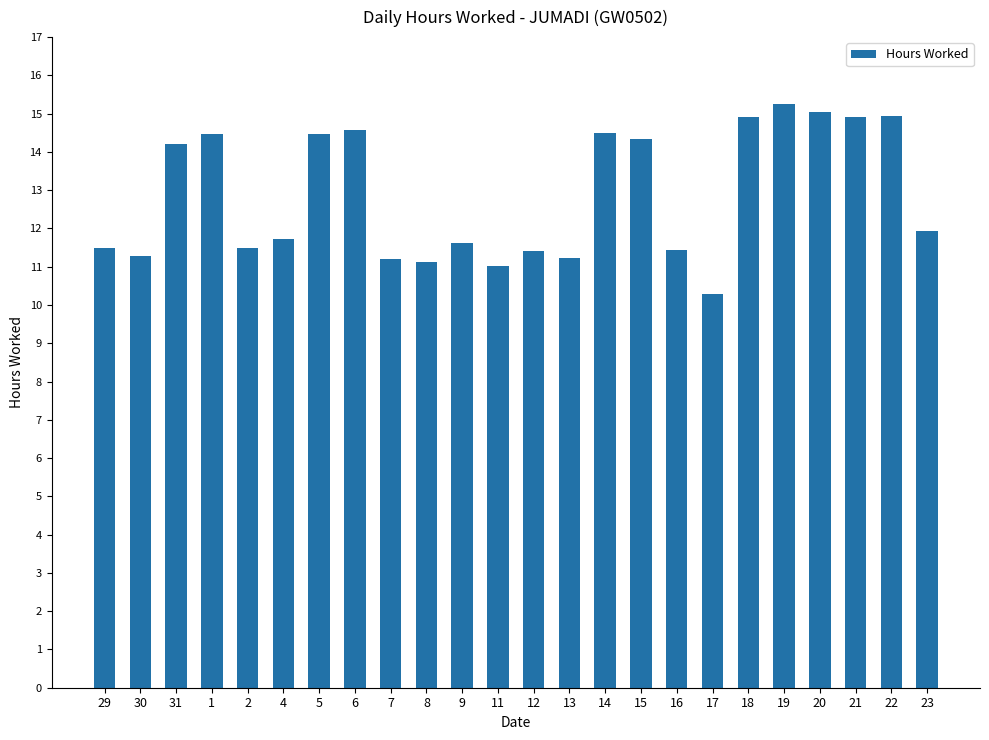

The value at 16 is 11.4. True or false?

True